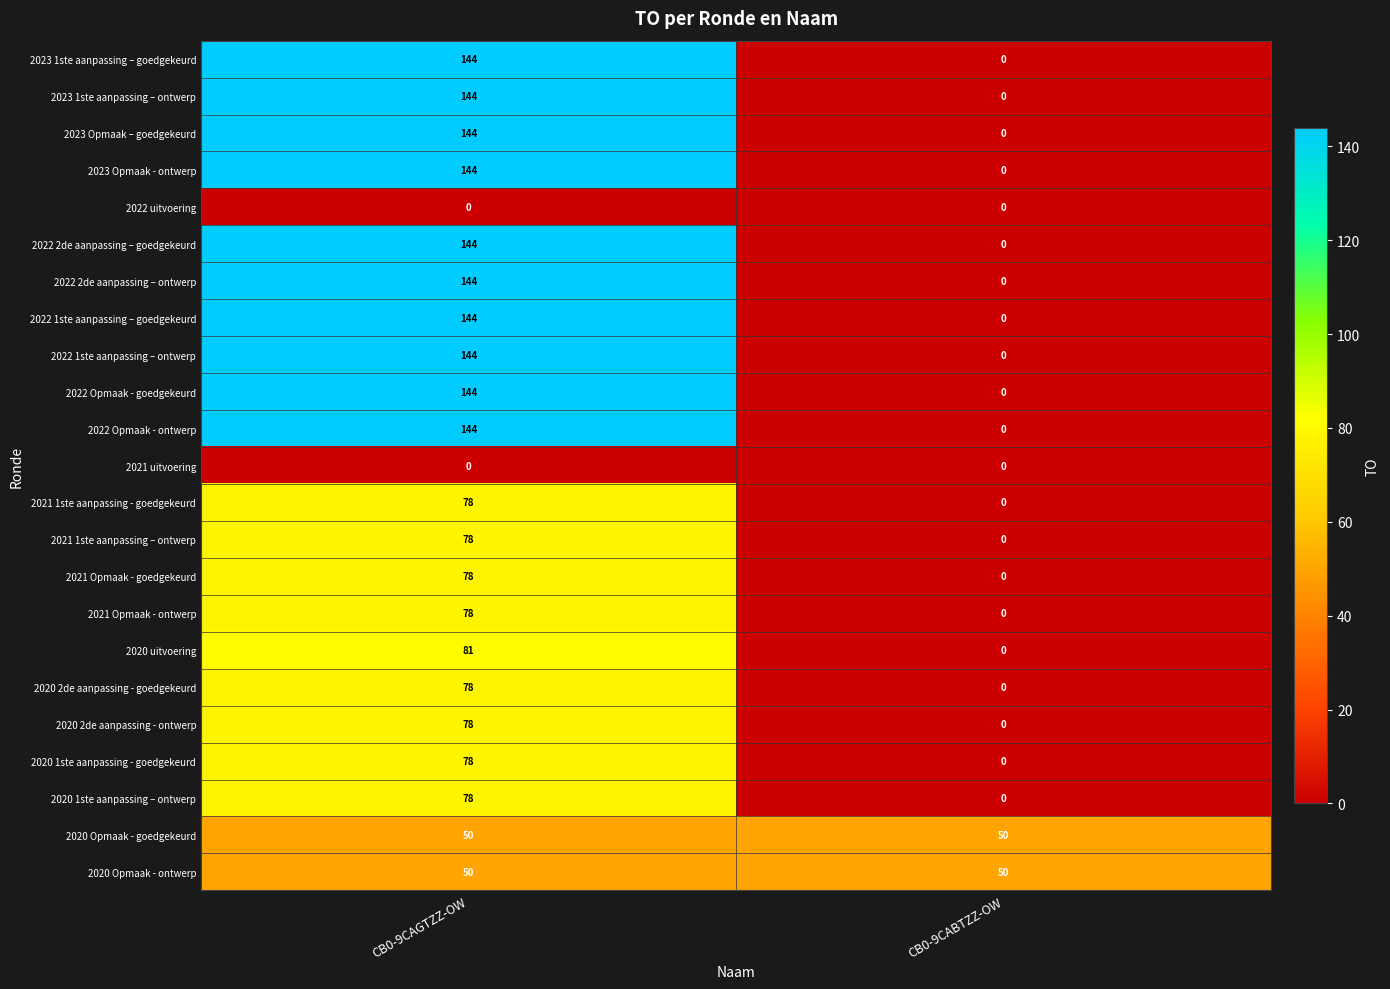

What is the total value across all series at CB0-9CAGTZZ-OW?

2245